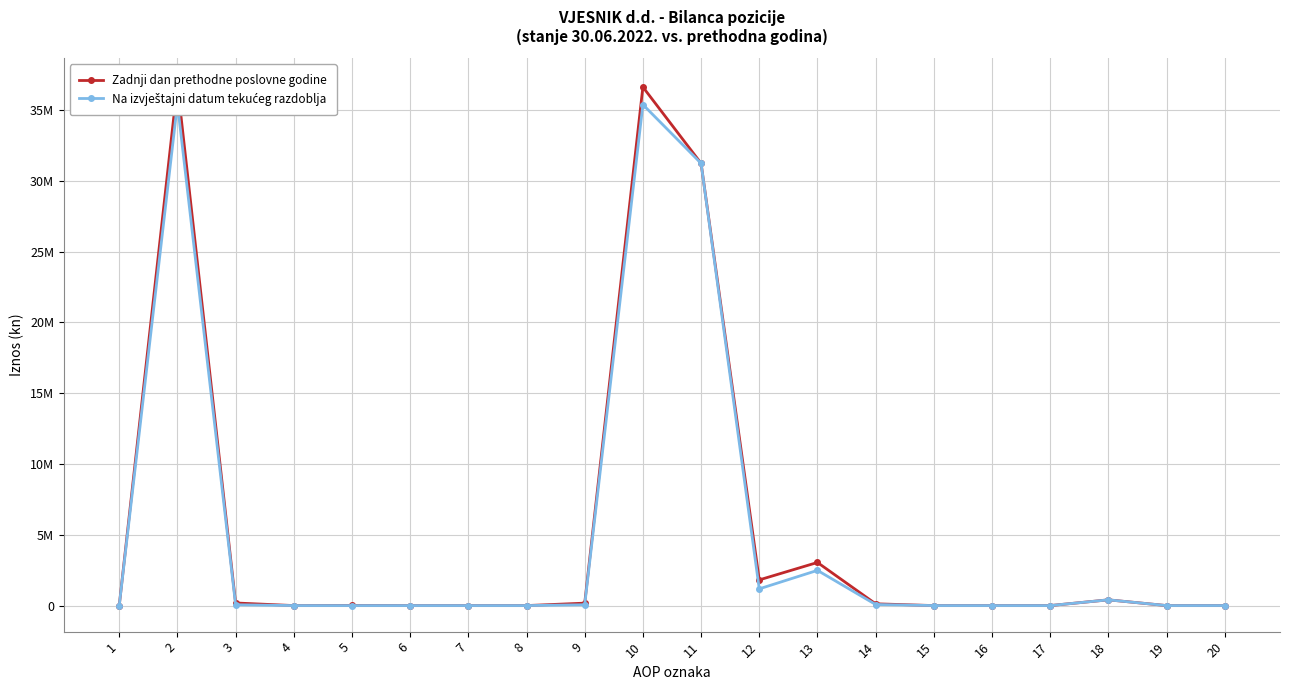

Reading left to right, list all the values displayed in this chart.

Zadnji dan prethodne poslovne godine: 0	36815852	183665	0	11987	0	0	0	171678	36630593	31241309	1813414	3045401	125484	0	0	0	404985	0	1594
Na izvještajni datum tekućeg razdoblja: 0	35447935	57226	0	0	0	0	0	57226	35389115	31241309	1180720	2486980	75121	0	0	0	404985	0	1594